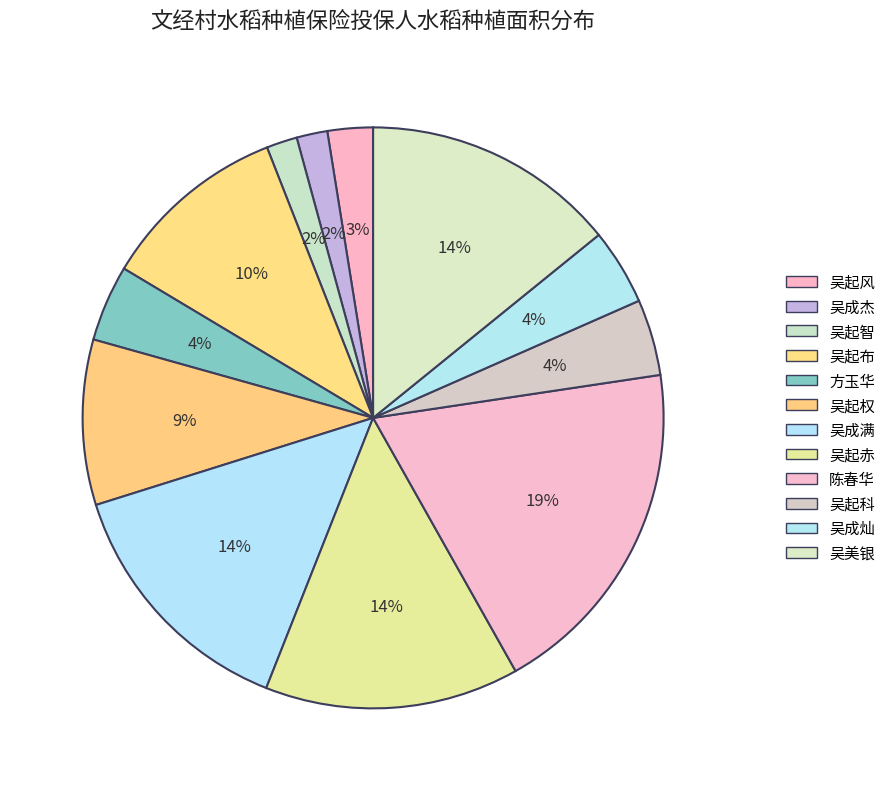

Between 陈春华 and 方玉华, which is larger?

陈春华